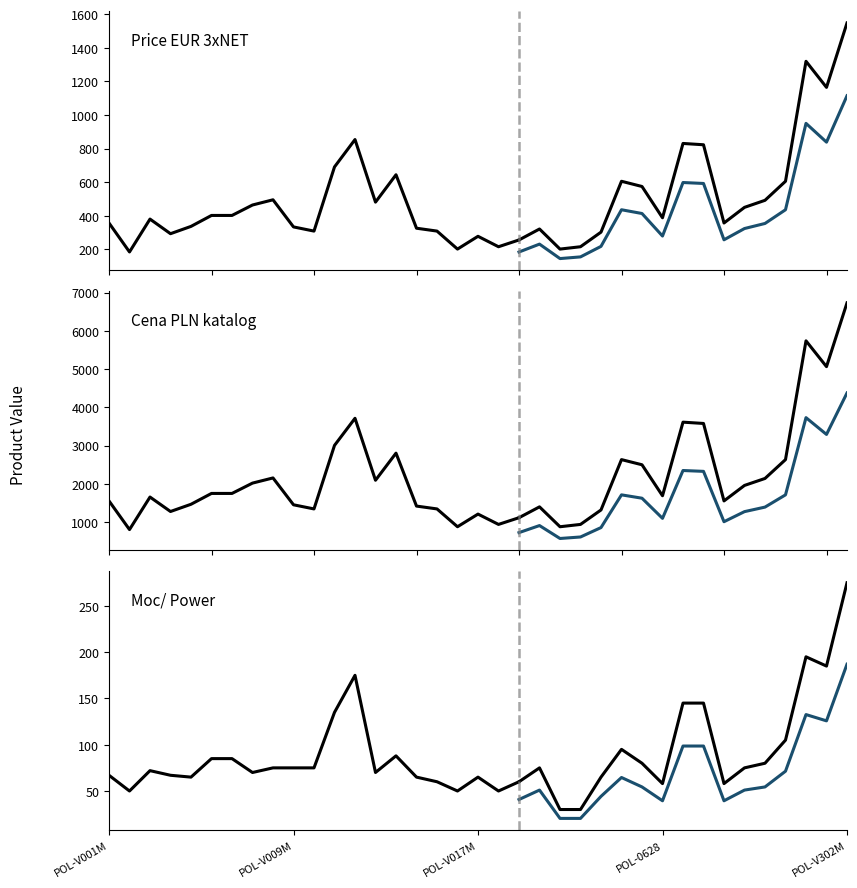

Which has a higher value, POL-V021M or POL-V015M?

POL-V021M